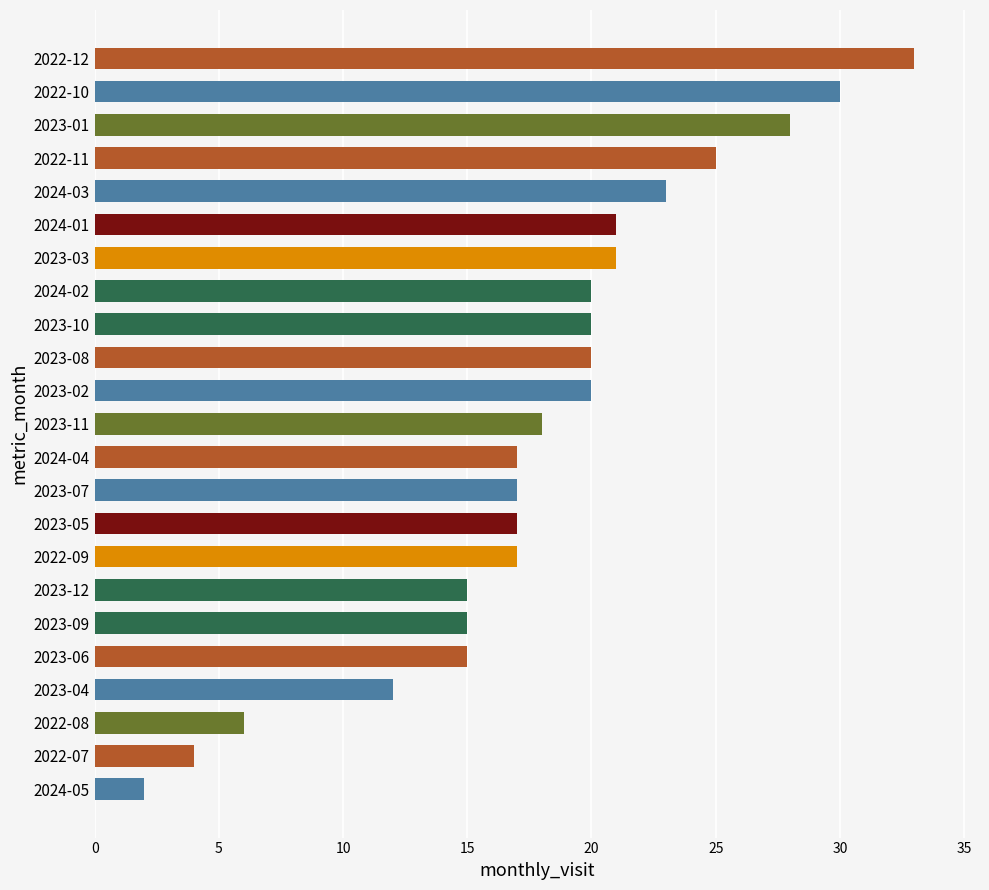

What is the maximum value shown in the chart?

33